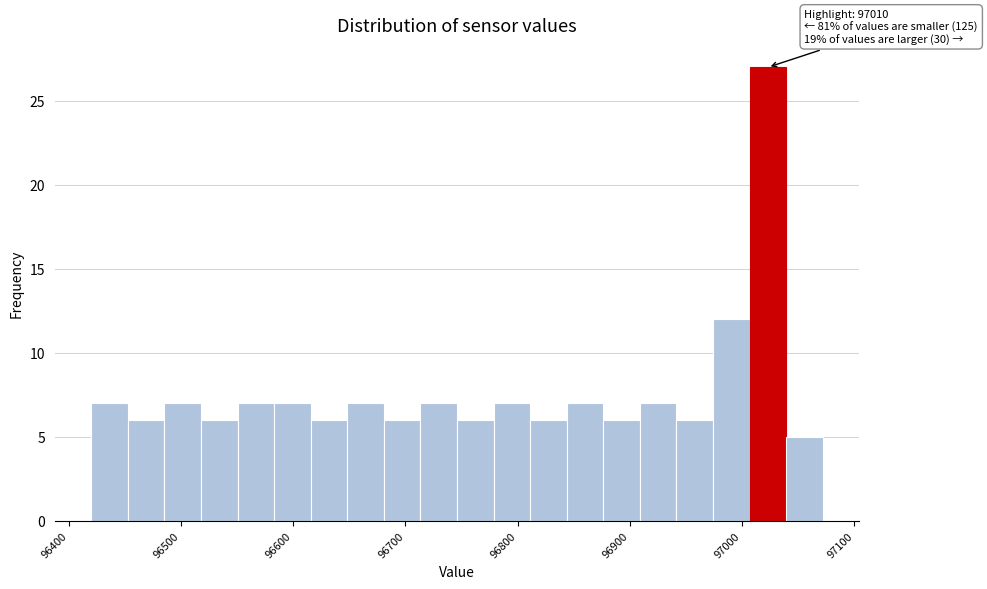

Around what value on the x-axis is the tallest bar? Give the approximate position of its centre, as read against the axis.

97020